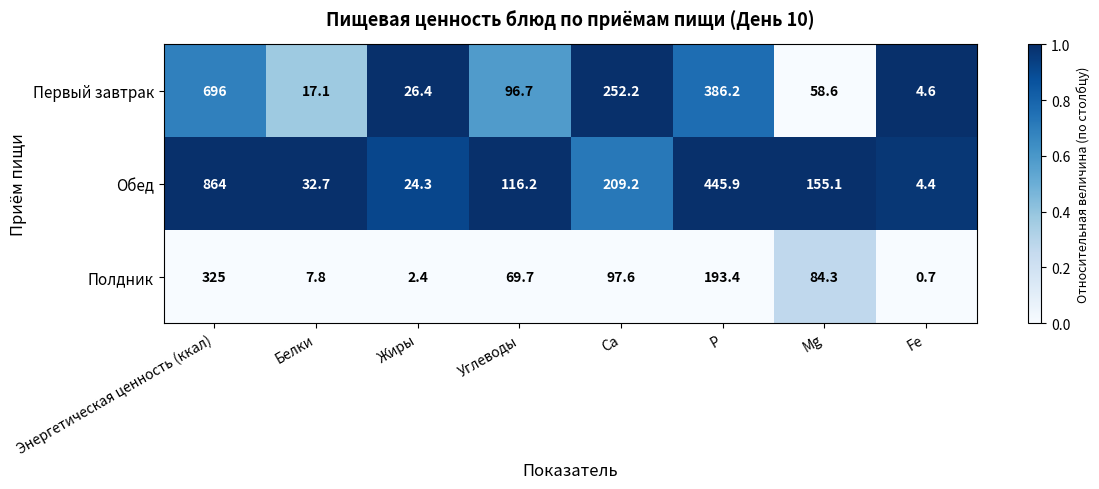

What is the total value across all series at Жиры?

53.1